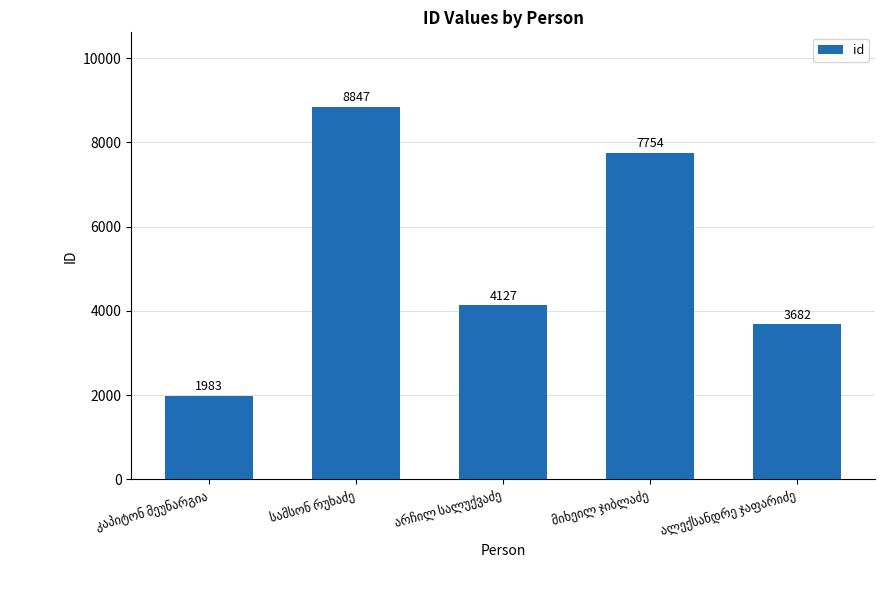

What is the greatest value displayed?

8847